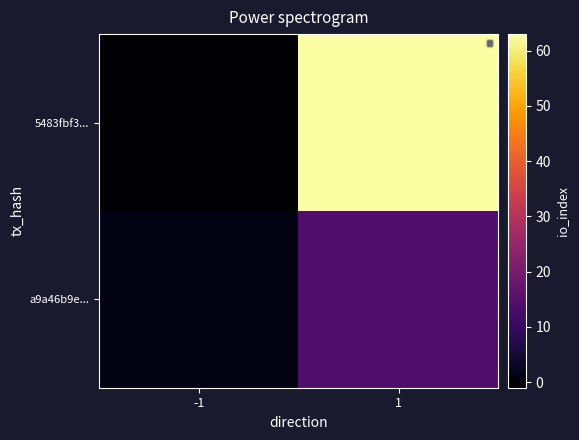

What is the smallest value displayed?

-1